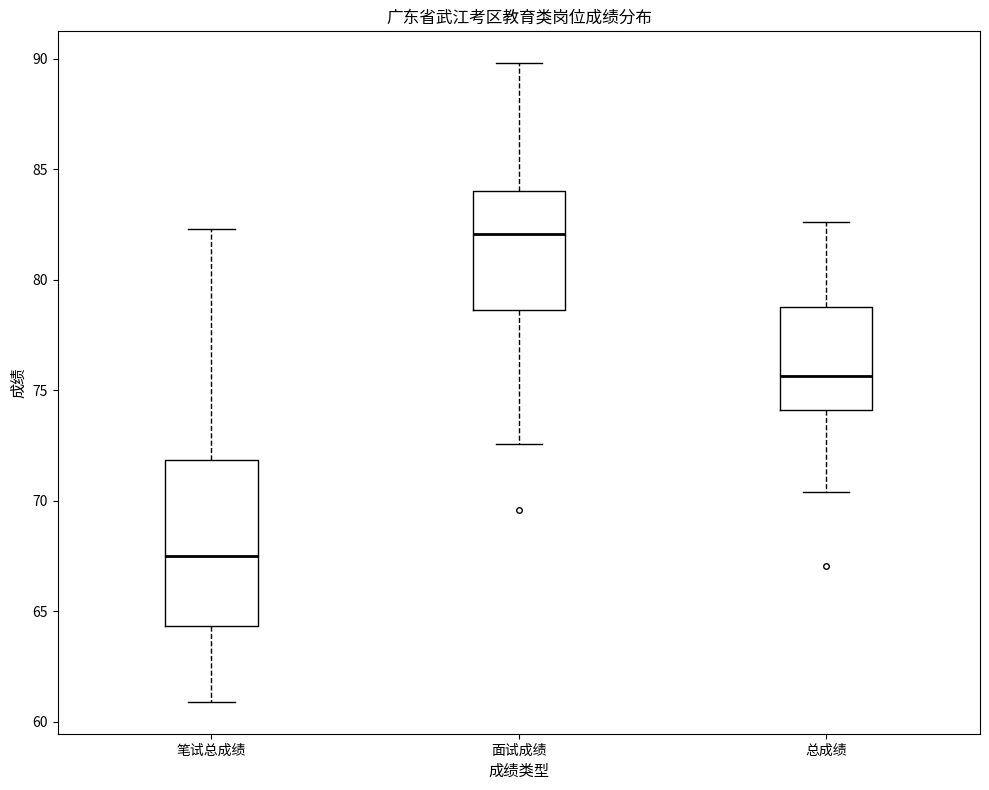

Reading left to right, transcribe this box plot: for each box, give where its median line is, the range the box spans, and where its two whiskers end, as read against the y-axis. The values are not printed on the chart, so give them approximately, as read against the axis.

笔试总成绩: median 67.5, box 64.5 to 72.0, whiskers 61.0 to 82.5
面试成绩: median 82.0, box 78.5 to 84.0, whiskers 72.5 to 90.0
总成绩: median 75.5, box 74.0 to 79.0, whiskers 70.5 to 82.5